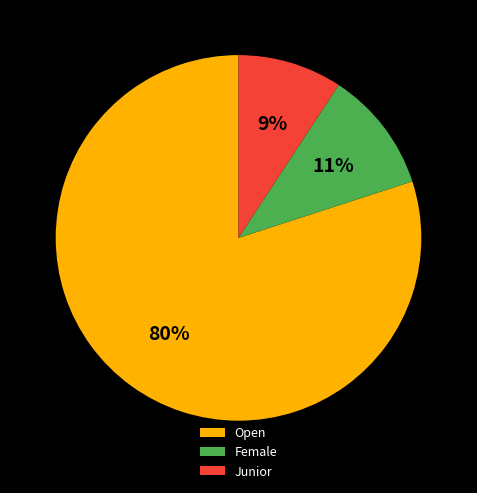

True or false: Junior accounts for 9% of the total.

True